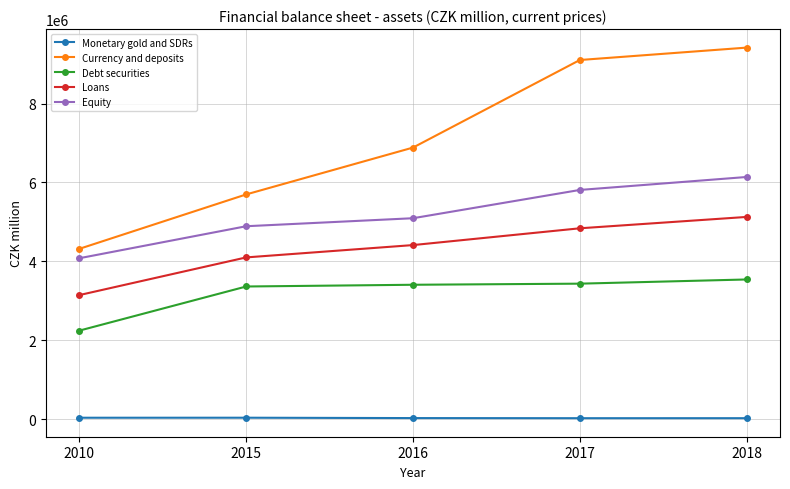

True or false: Debt securities and Loans cross at least once.

False